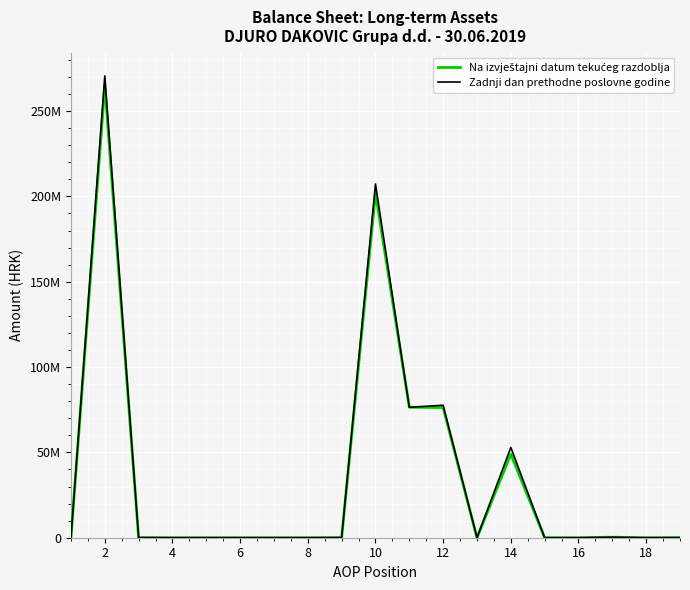

True or false: Zadnji dan prethodne poslovne godine and Na izvještajni datum tekućeg razdoblja cross at least once.

False